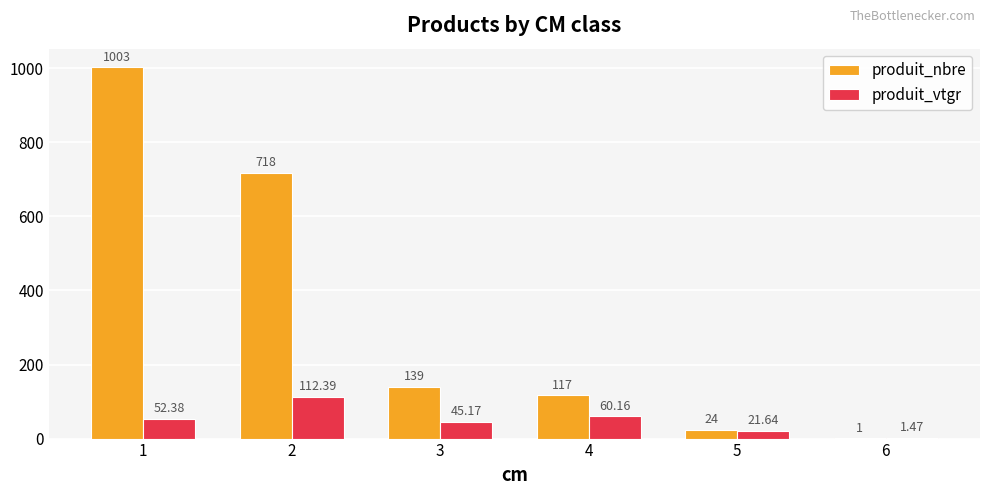

How many data points does each series have?

6